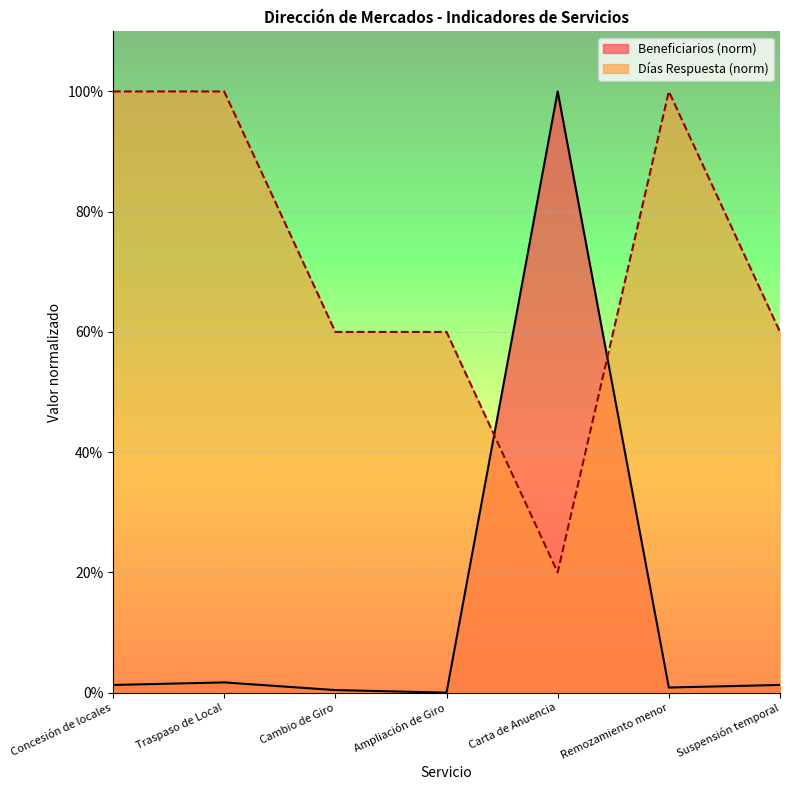

What is the spread (max minus min) of values at Remozamiento menor?

99.1